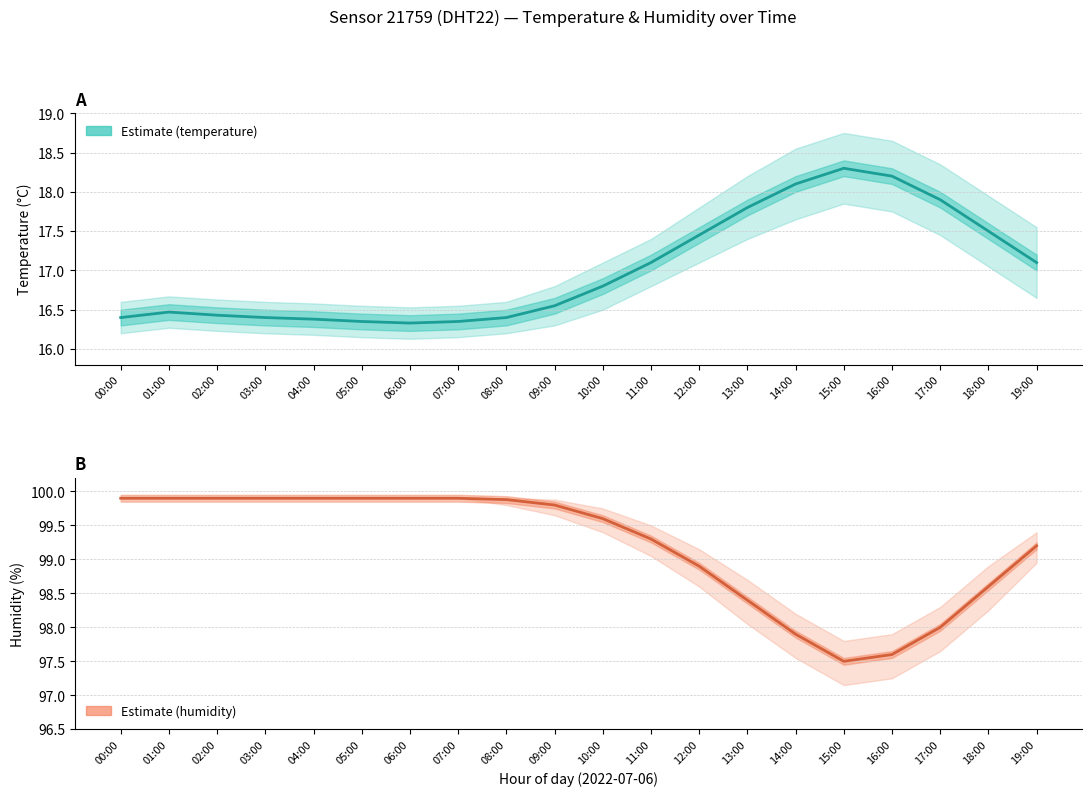

What is the difference between the Estimate (temperature) values at 08:00 and 09:00?

0.2